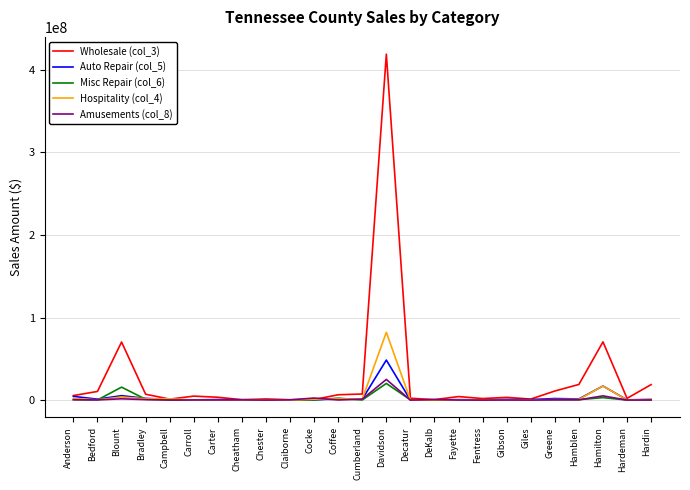

Which series has the largest total across all categories?

Wholesale (col_3)